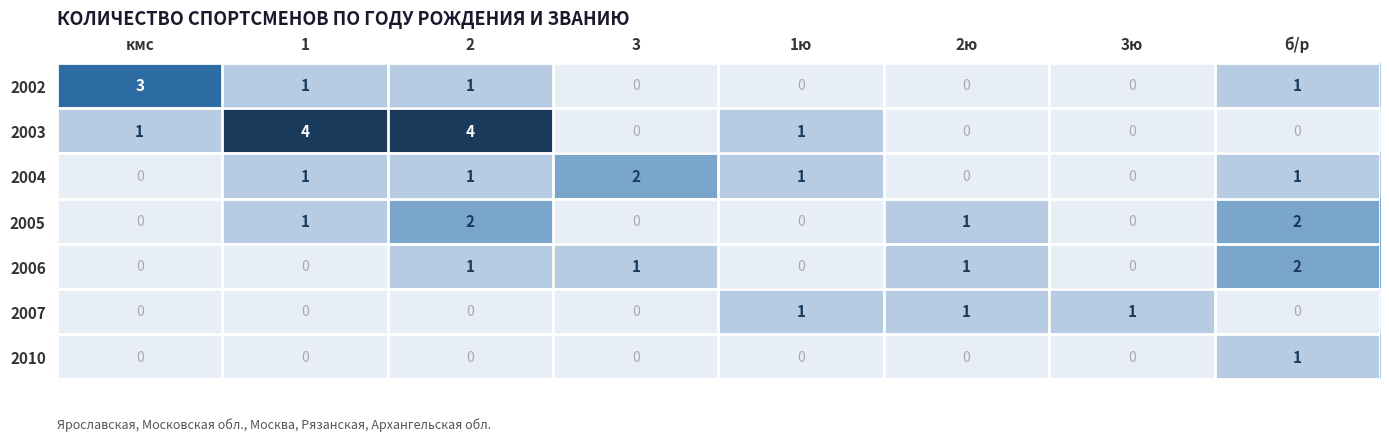

What is the difference between the maximum and minimum values in the 2003 series?

4